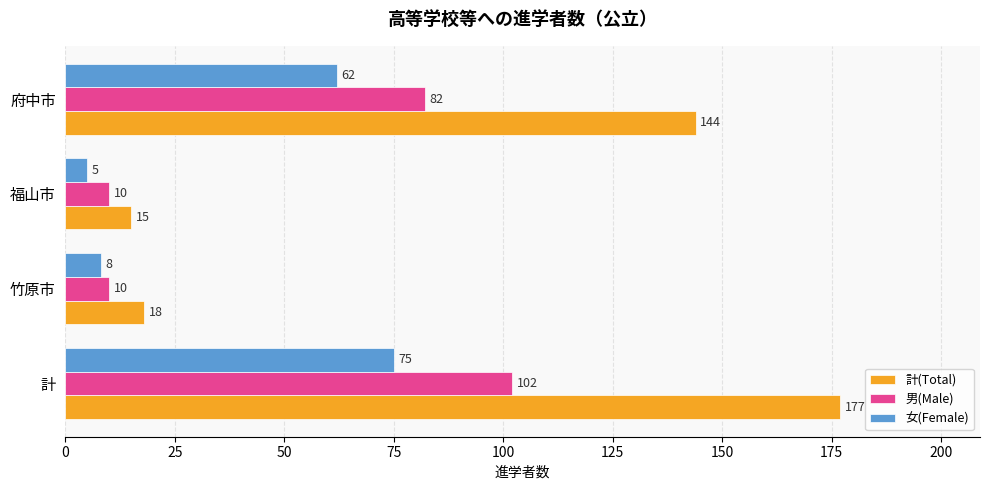

What is the average value of the 男(Male) series?

51